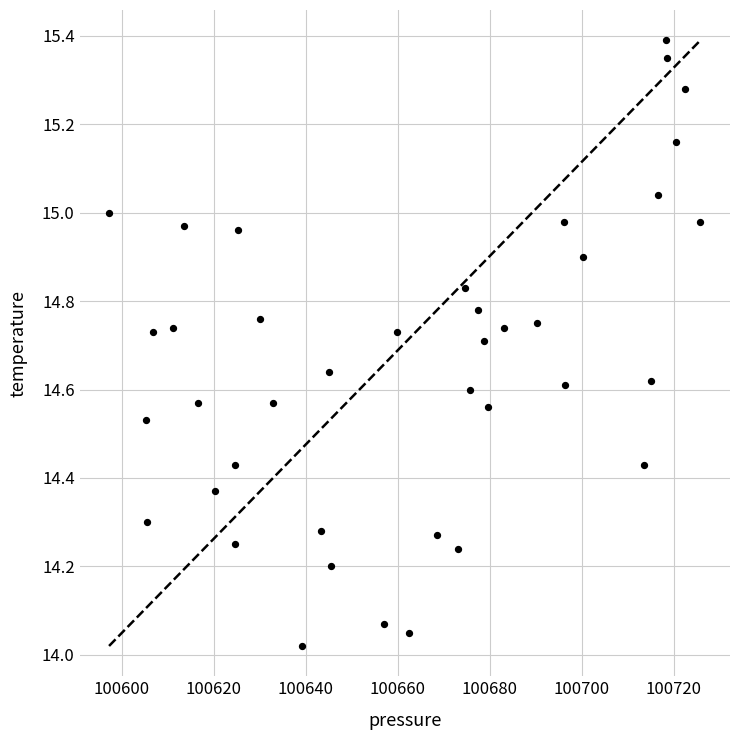

What is the range of Y values (max minus min)?

1.4